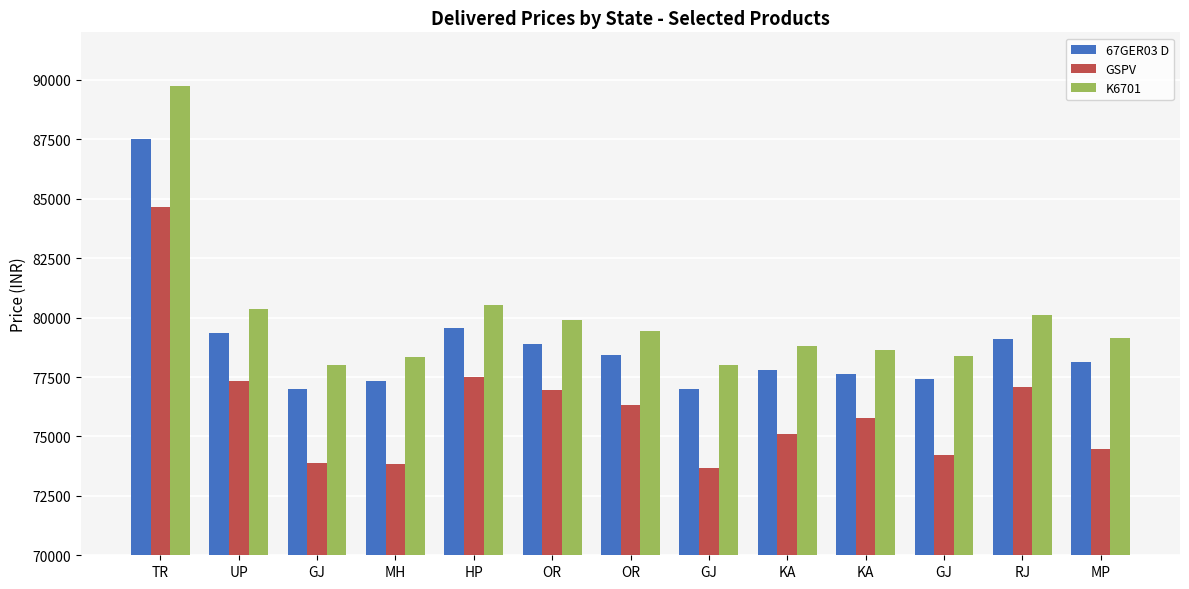

List the series in order of their peak value, lowest first.

GSPV, 67GER03 D, K6701